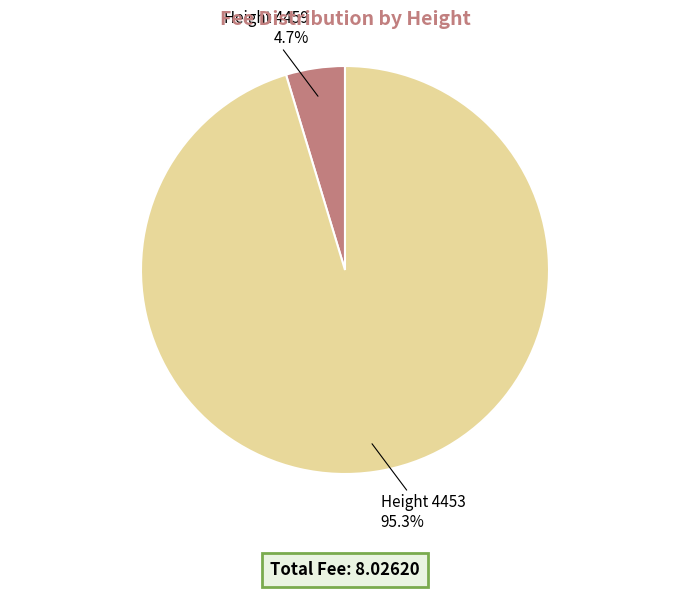

Does any single category account for the majority?

Yes